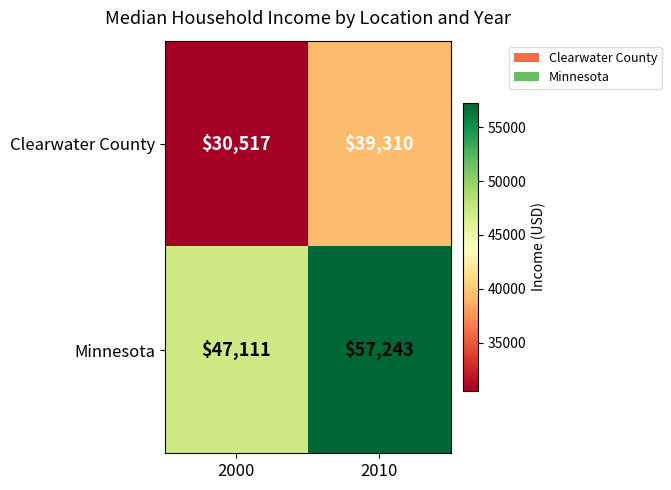

Is the value of Minnesota at 2000 greater than the value of Clearwater County at 2010?

Yes